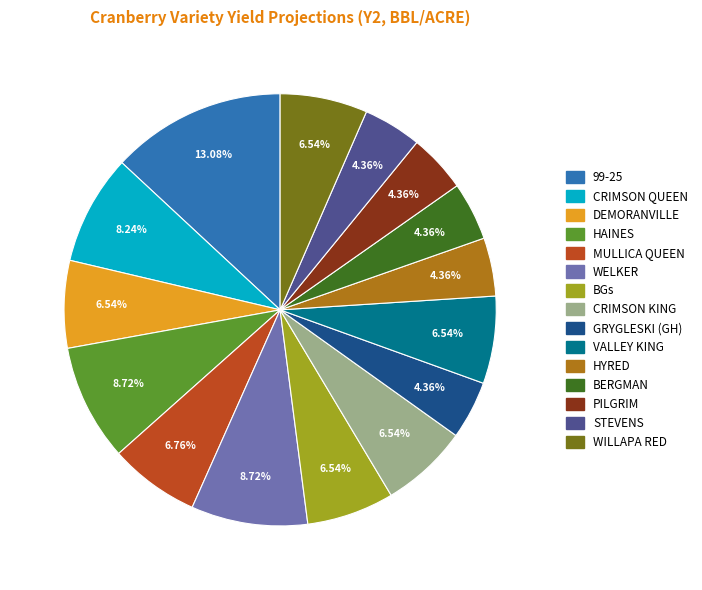

Is it true that VALLEY KING is 7% of the pie?

True